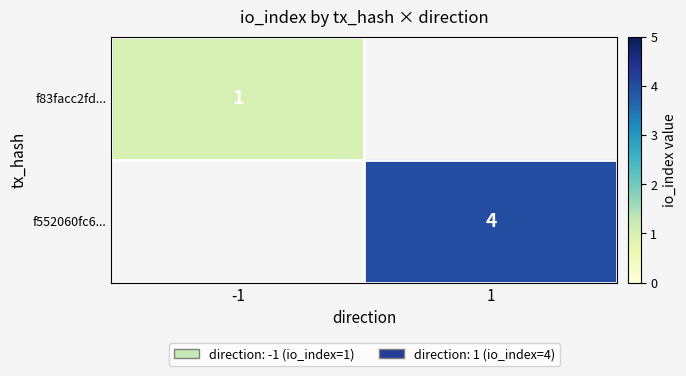

At how many categories does at least one series exceed 1?

1